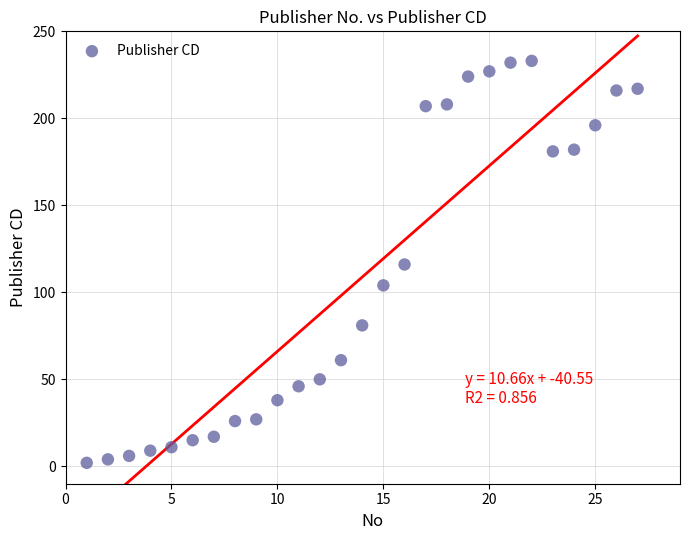

What is the range of X values (max minus min)?

26